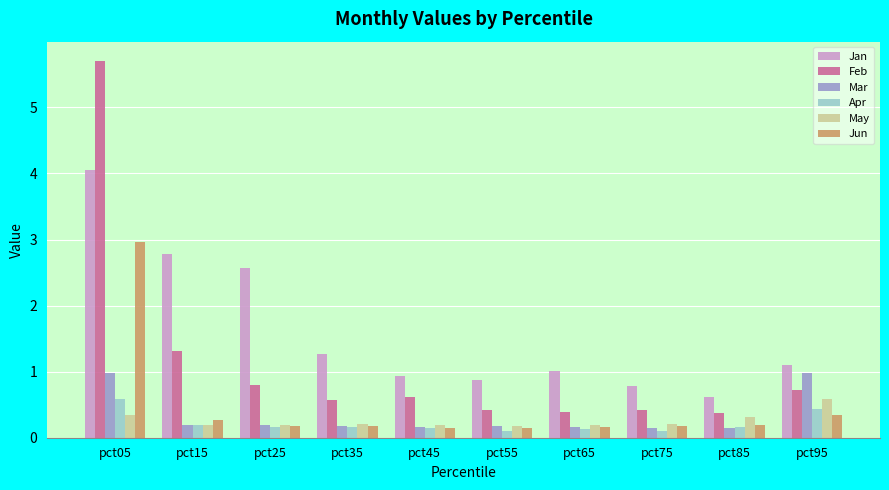

Which series has the largest total across all categories?

Jan